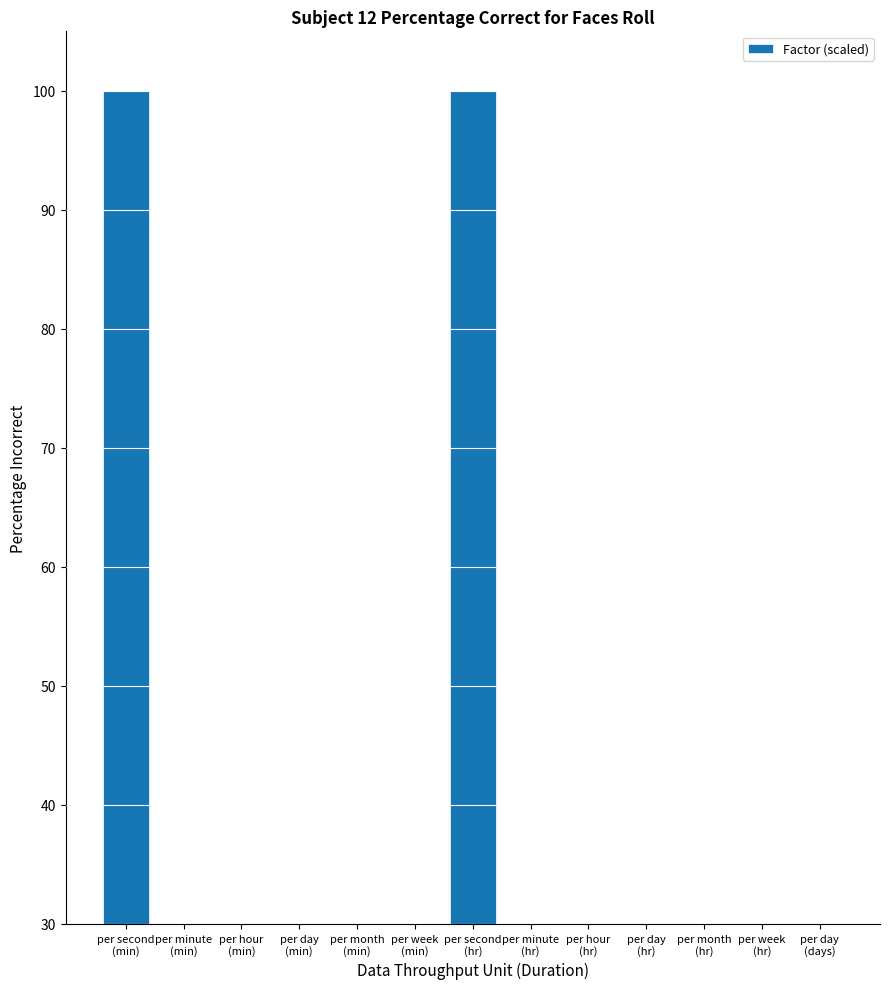

What is the maximum value shown in the chart?

100.0